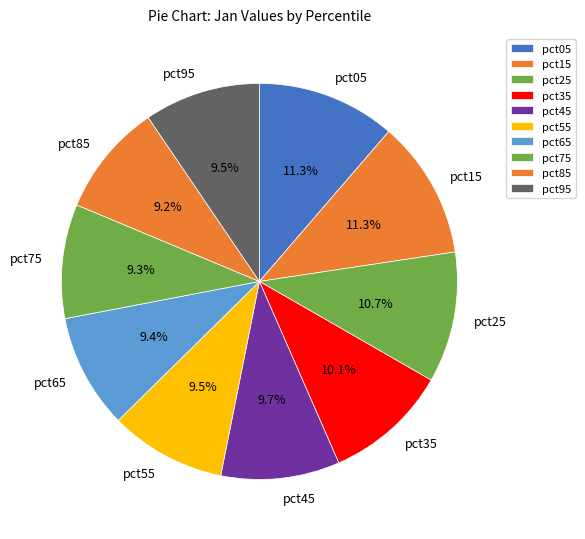

Is there any slice that represents more than half of the pie?

No